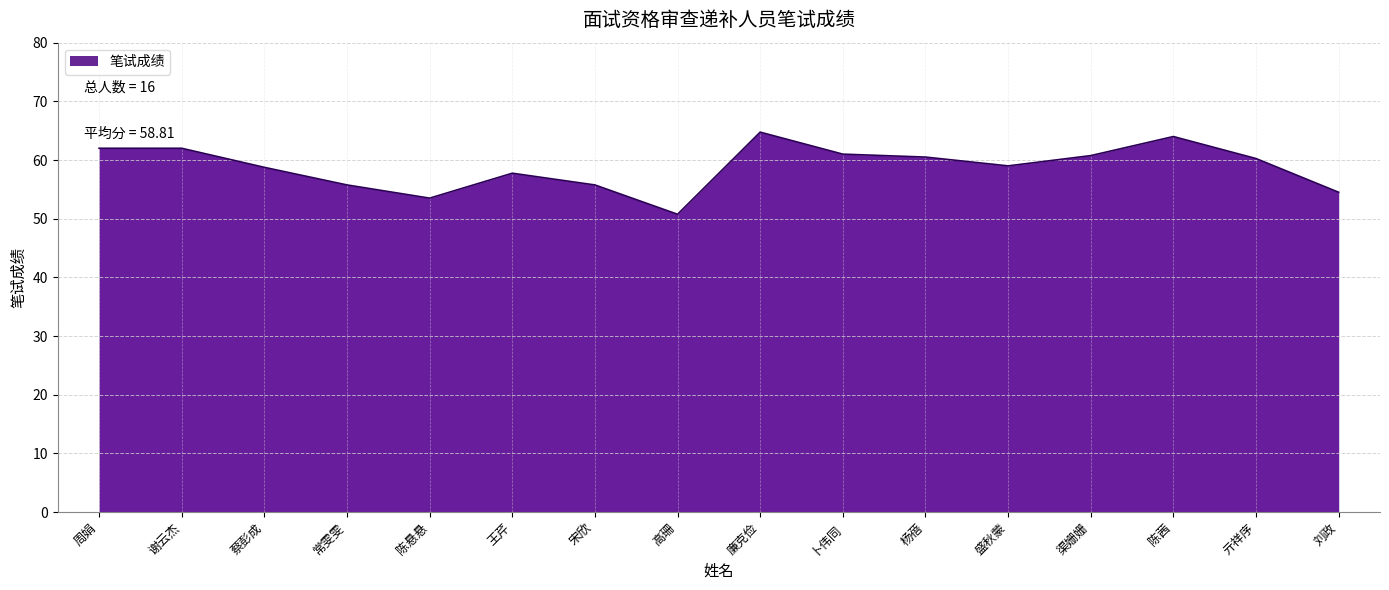

Is it true that the value at 高珊 is 87.7?

False